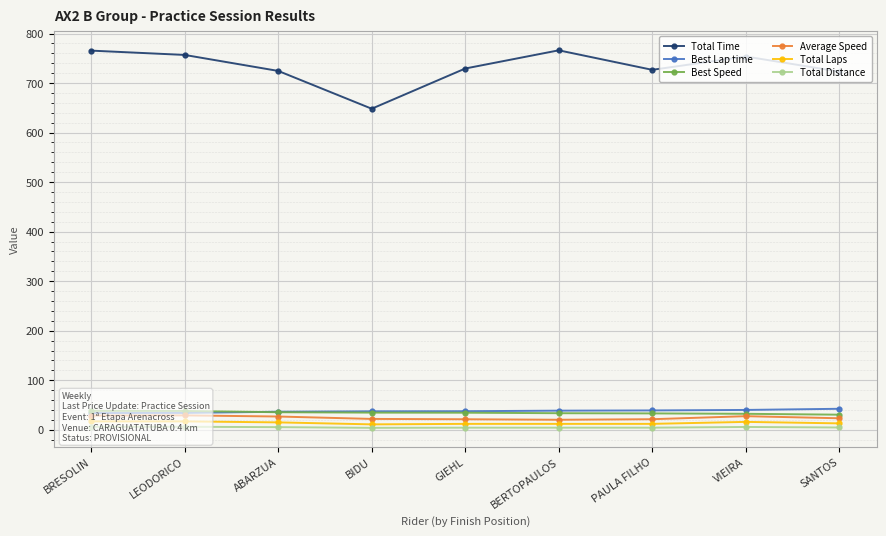

The Total Distance series shows 4.0 at BIDU. True or false?

True